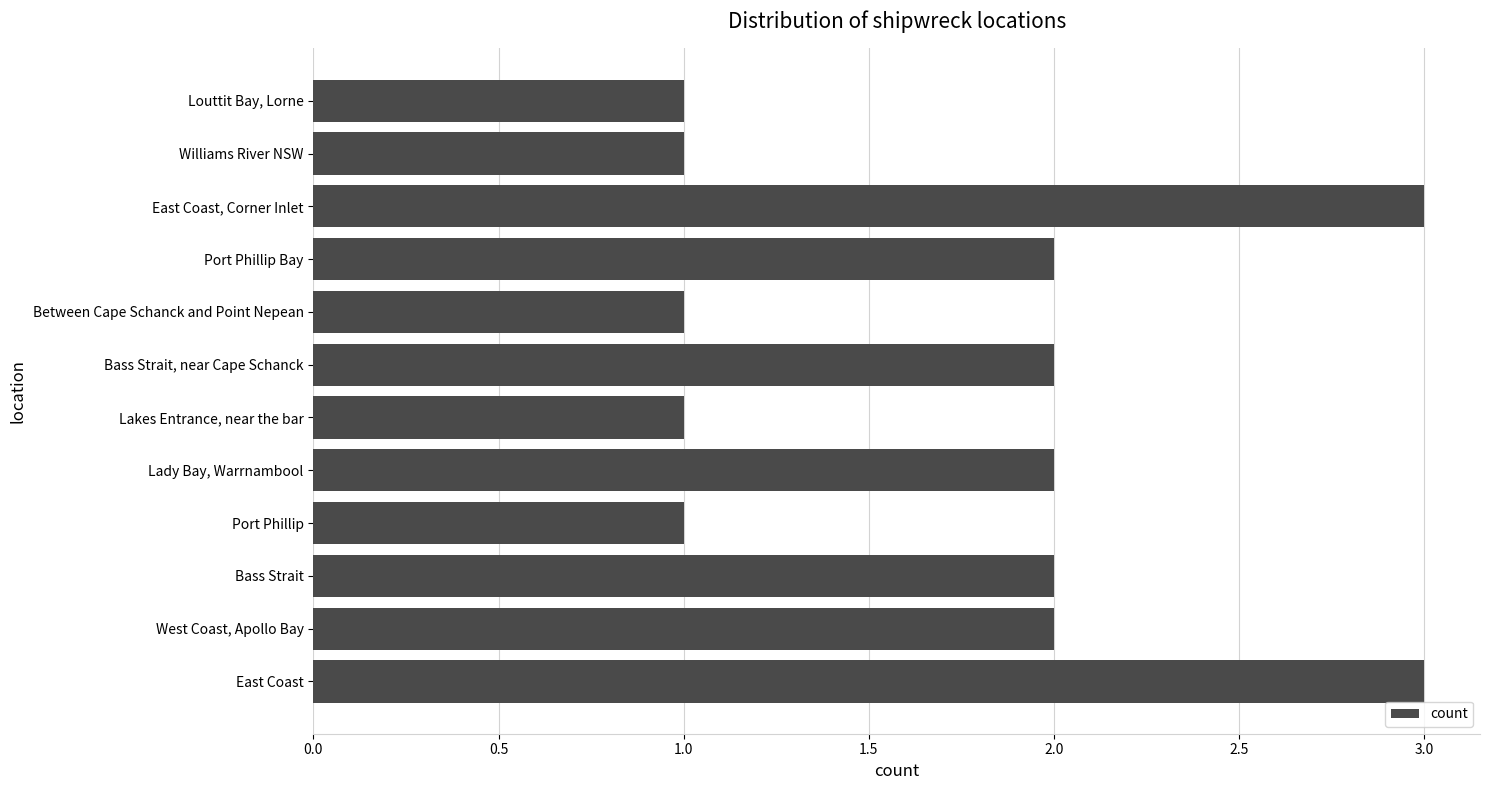

Reading bottom to top, transcribe all the data shown in this chart.

3	2	2	1	2	1	2	1	2	3	1	1